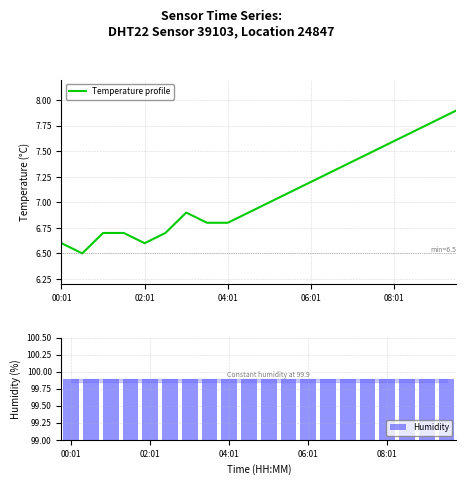

The Temperature profile series shows 7.2 at 06:01. True or false?

True